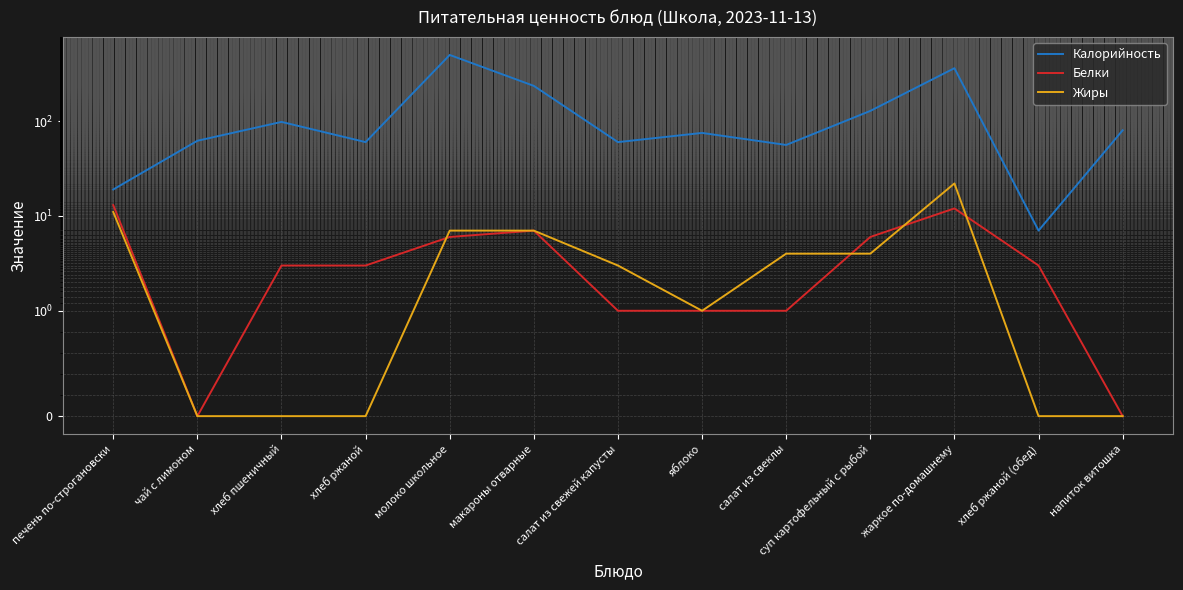

How many interior local peaks does the Калорийность series have?

4